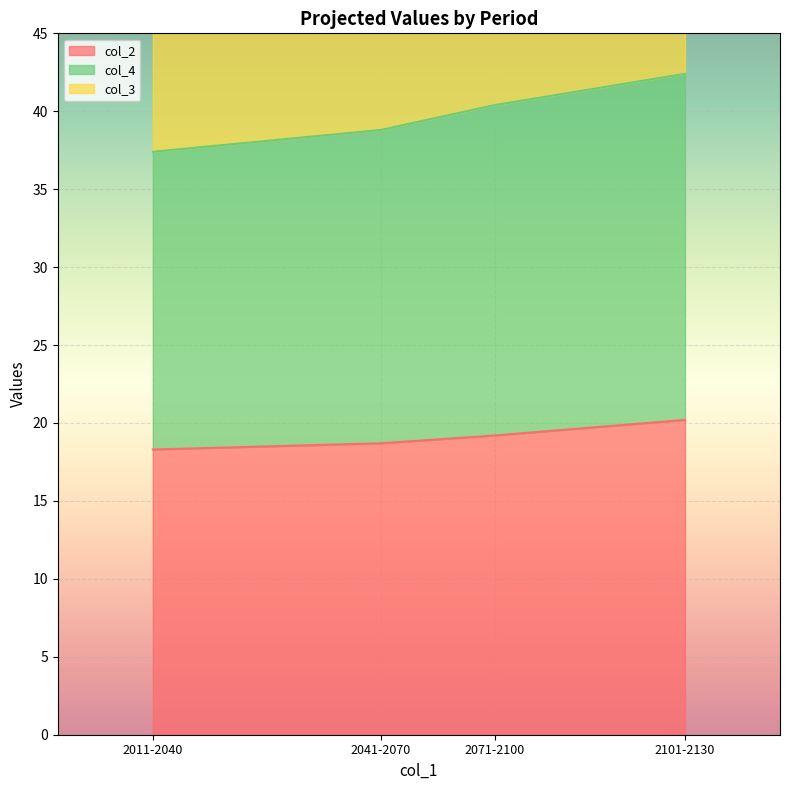

True or false: col_4 and col_2 cross at least once.

False